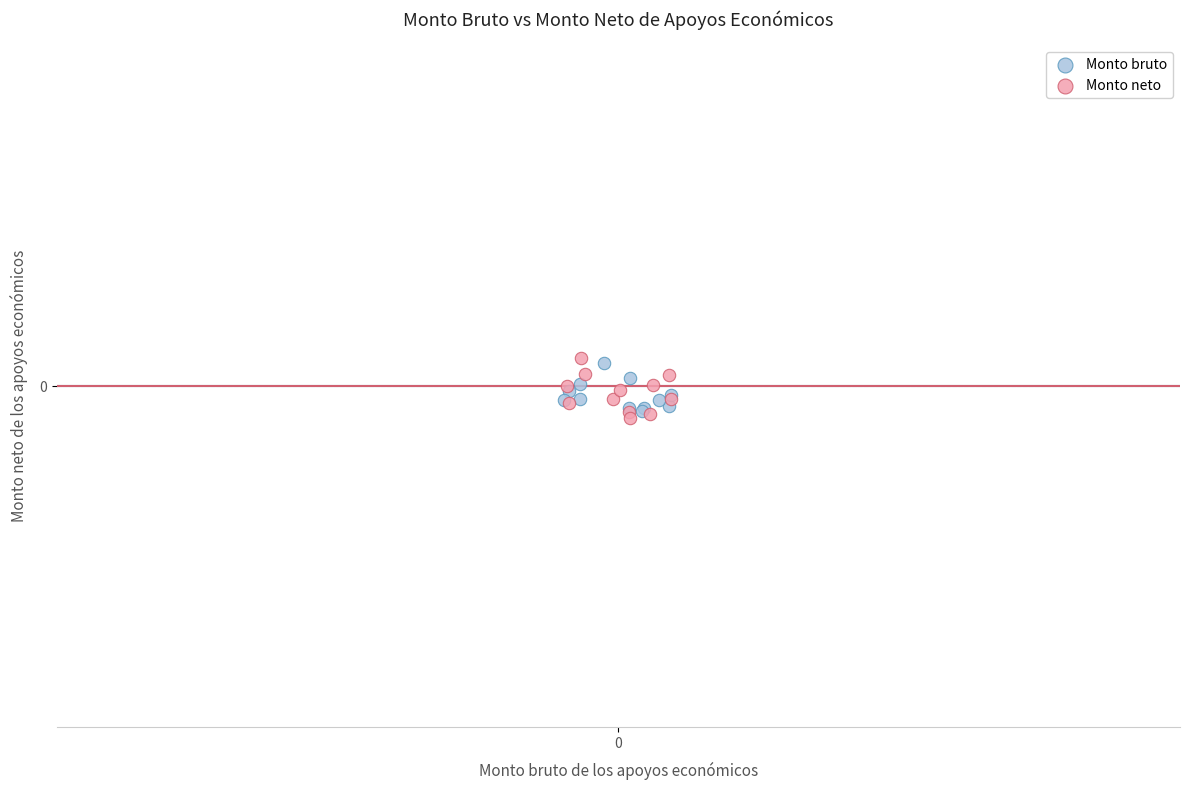

What are all the series names shown in the legend?

Monto bruto, Monto neto